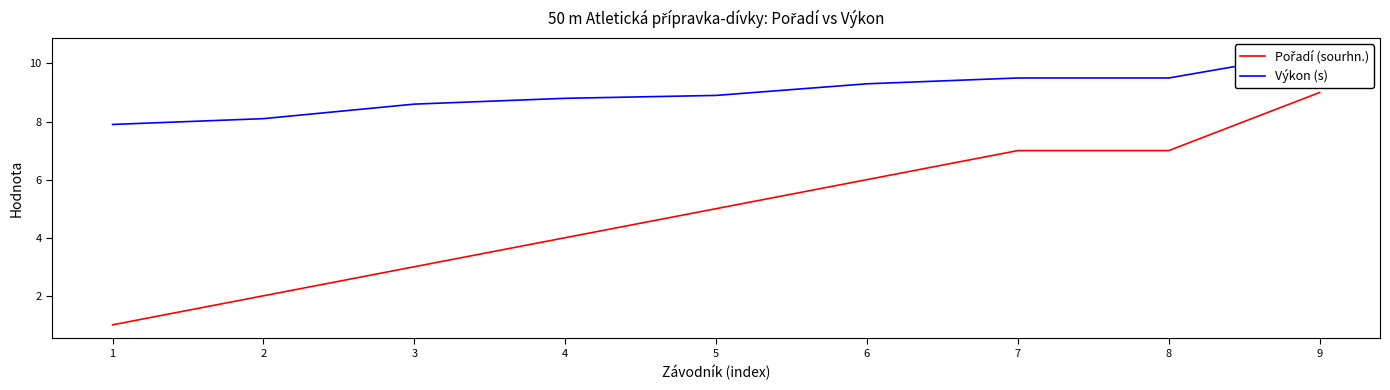

What is the average value of the Výkon (s) series?

9.0